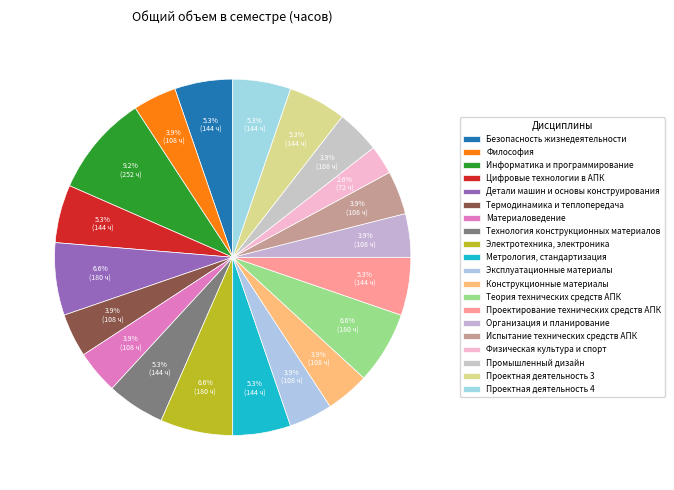

What percentage is the Цифровые технологии в АПК slice, to the nearest percent?

5%